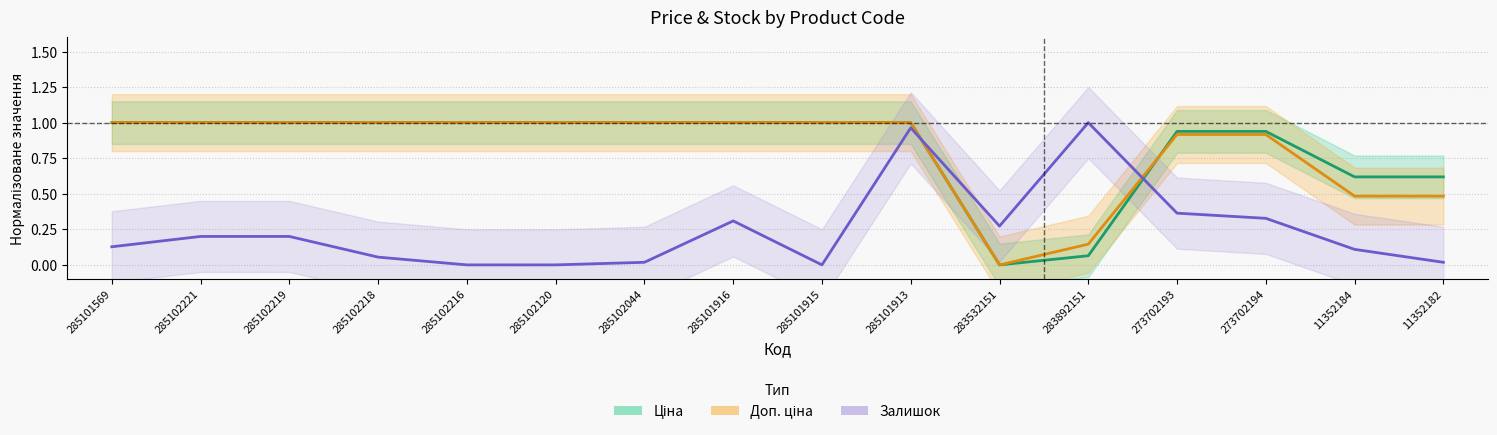

What position from the right is 283892151?

5